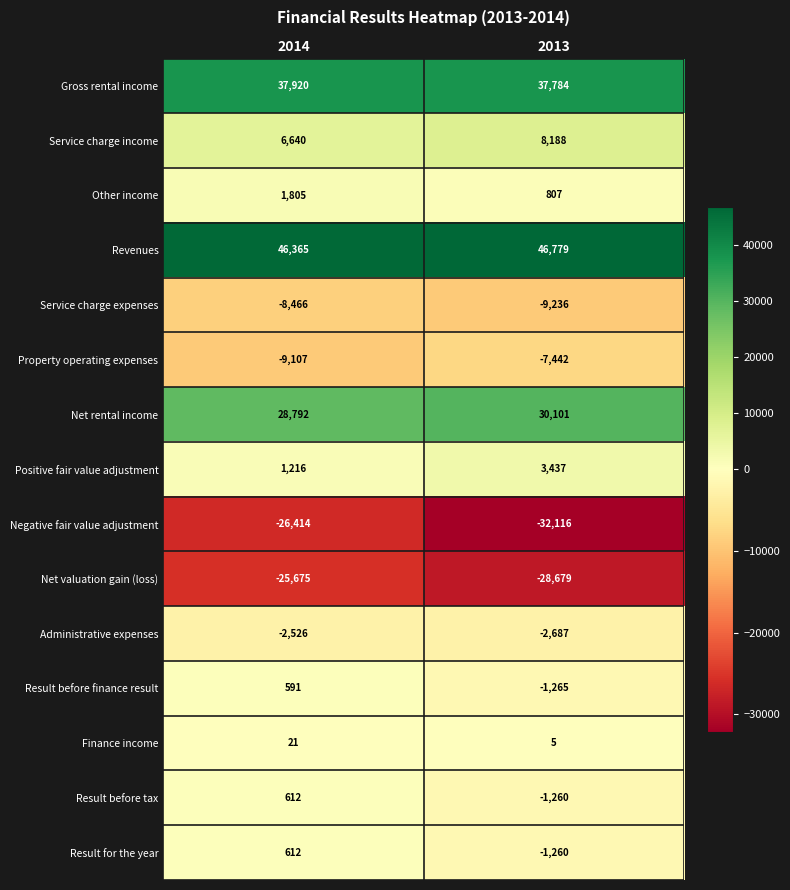

Which series changed the most between 2014 and 2013?

Negative fair value adjustment